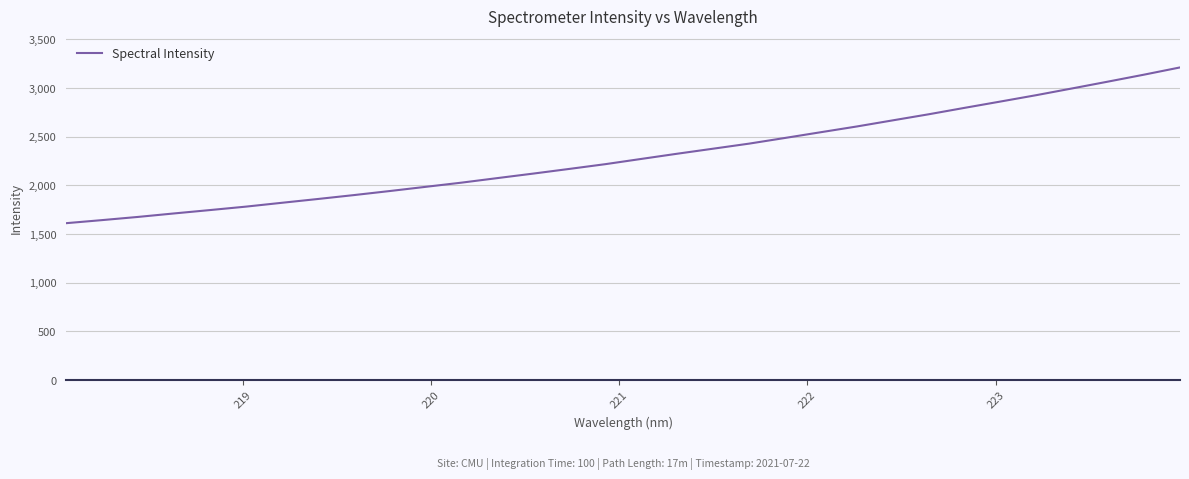

What is the maximum value shown in the chart?

3210.9